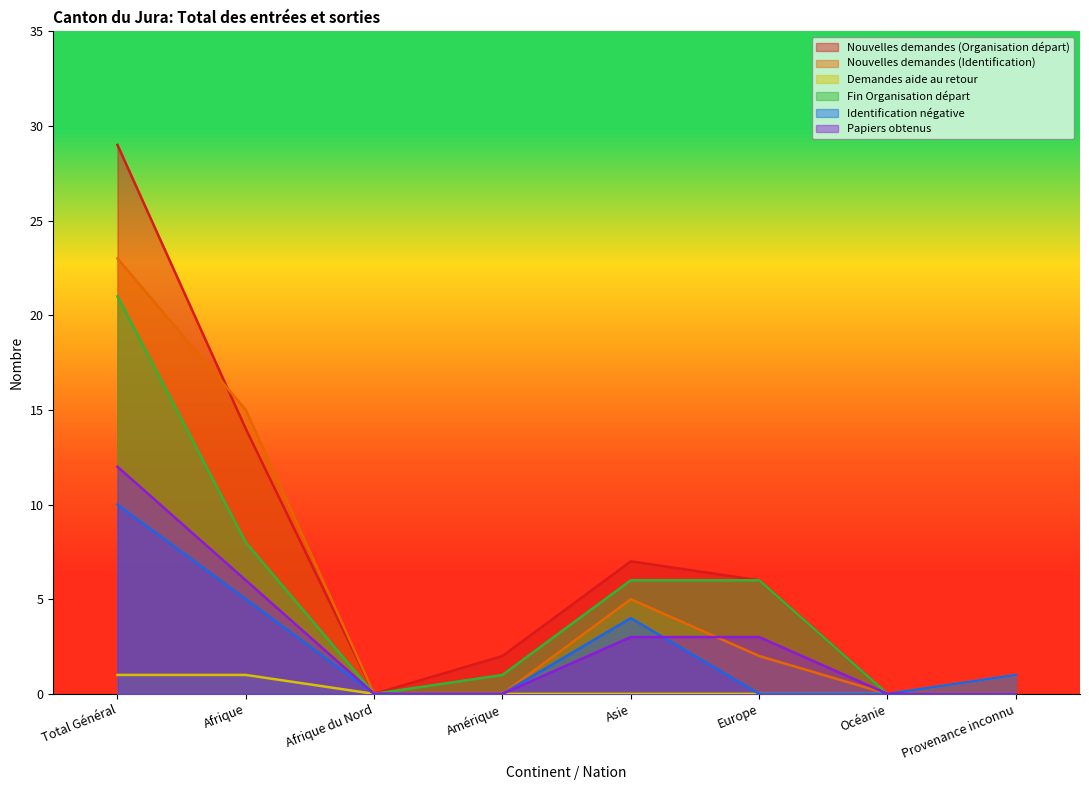

What is the total value across all series at Afrique?

49